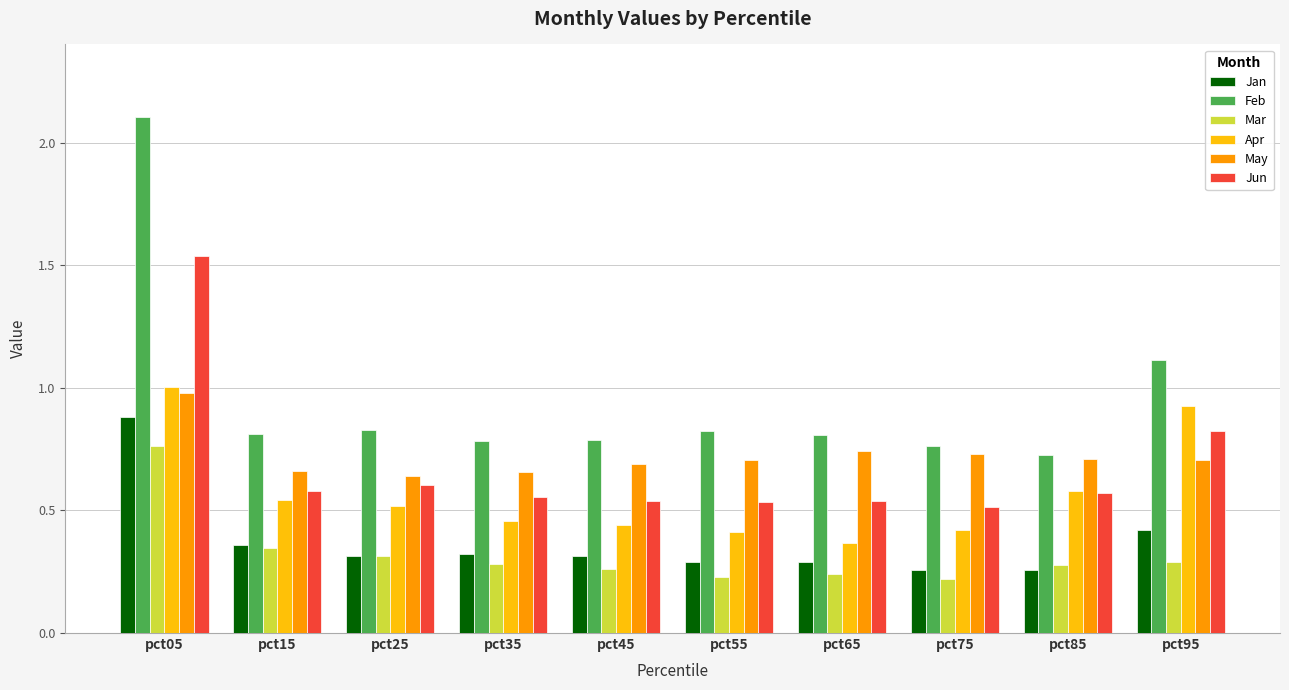

The value of Feb at pct45 is 0.8. True or false?

True